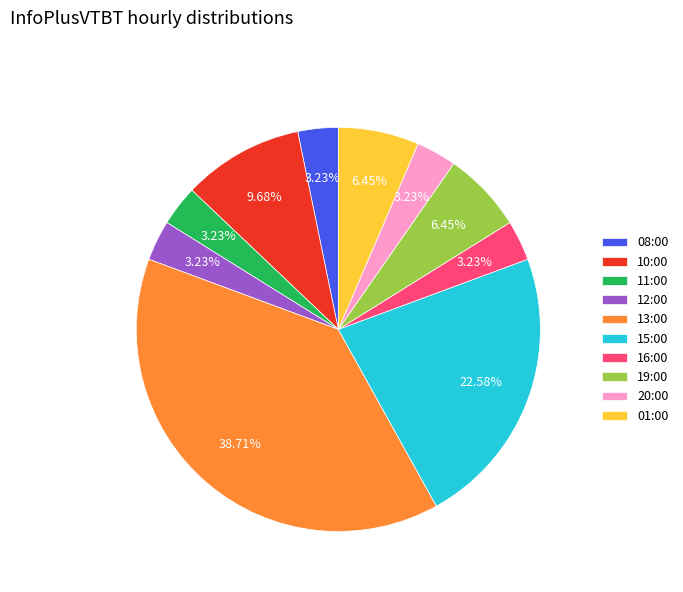

The 12:00 slice represents 3% of the pie. True or false?

True